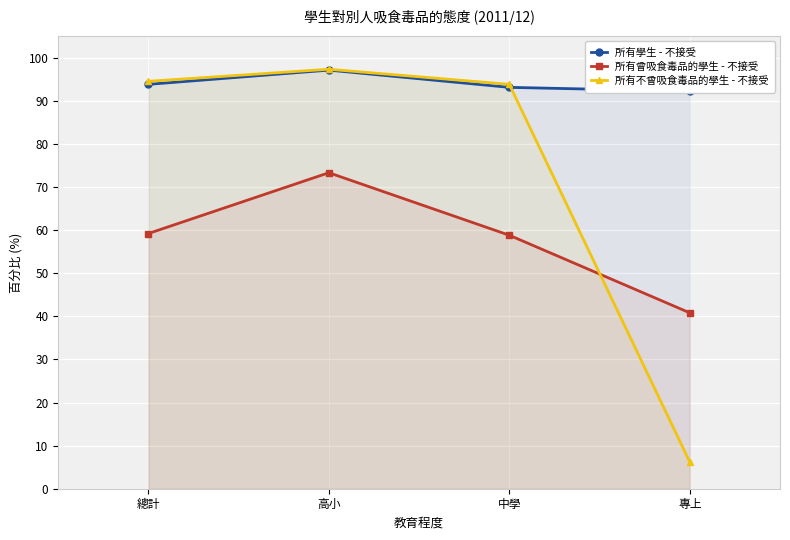

What are all the series names shown in the legend?

所有學生 - 不接受, 所有曾吸食毒品的學生 - 不接受, 所有不曾吸食毒品的學生 - 不接受